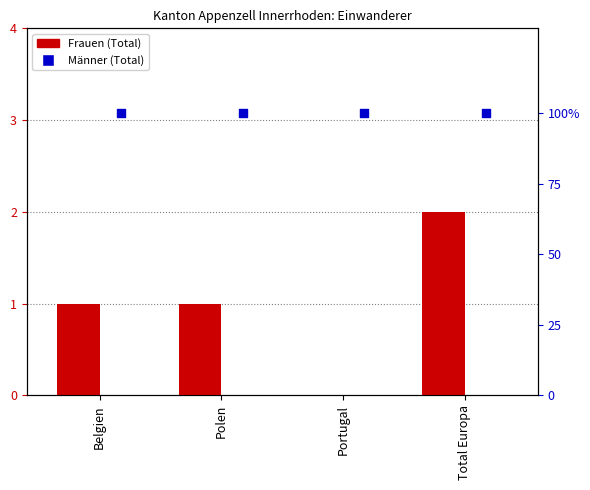

Which series has the largest total across all categories?

Männer (Total)